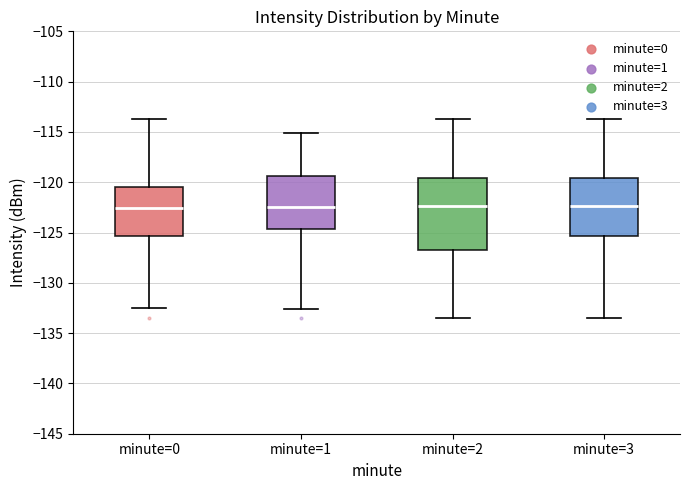

Where is the lower edge of the box for minute=1 on the y-axis? The values are not printed on the chart, so give them approximately, as read against the axis.

-124.5